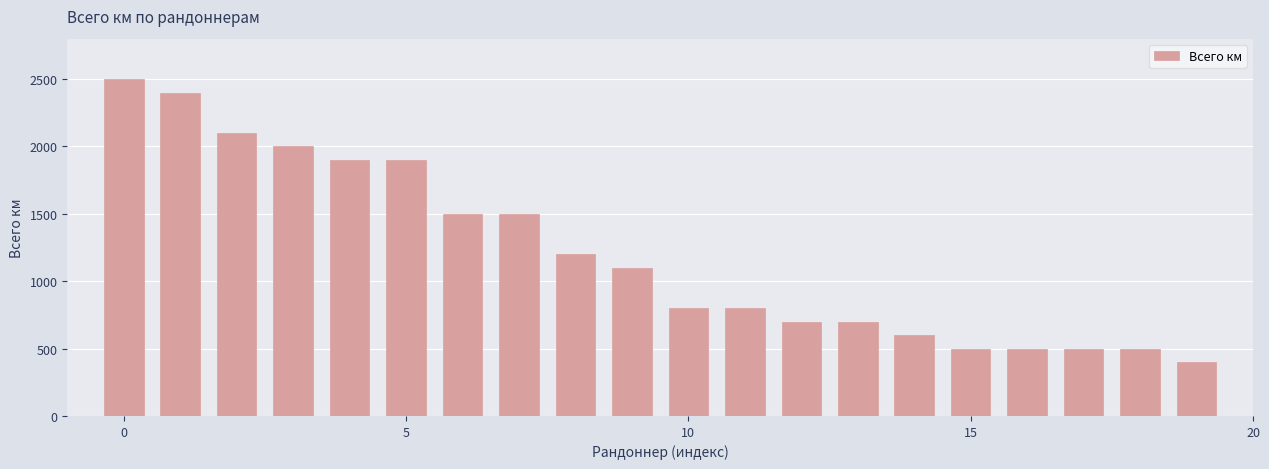

What is the minimum value shown in the chart?

400